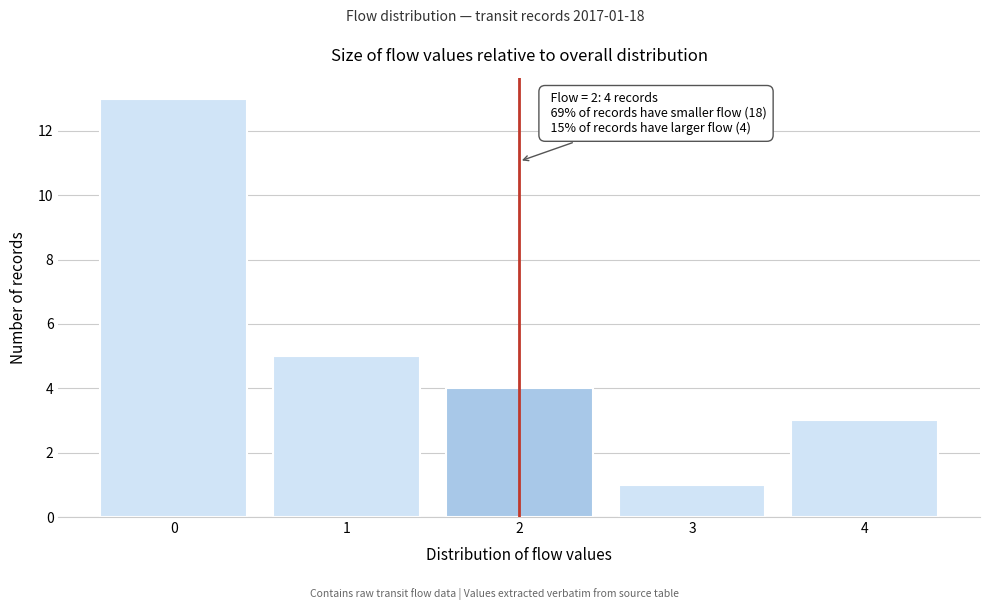

Over which range of the x-axis is the bar tallest?

-0.5 to 0.5